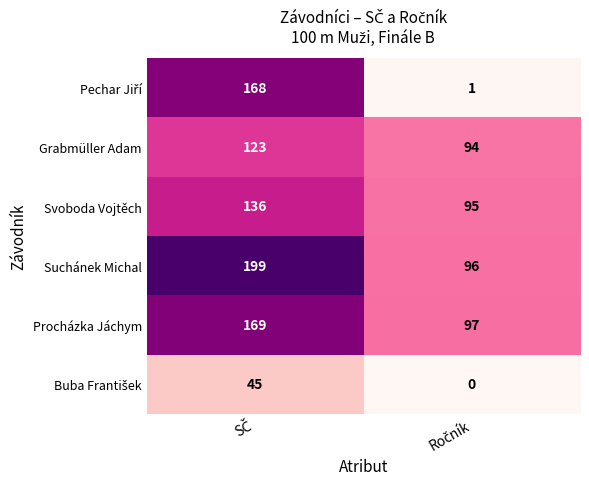

What is the sum of all Svoboda Vojtěch values?

231